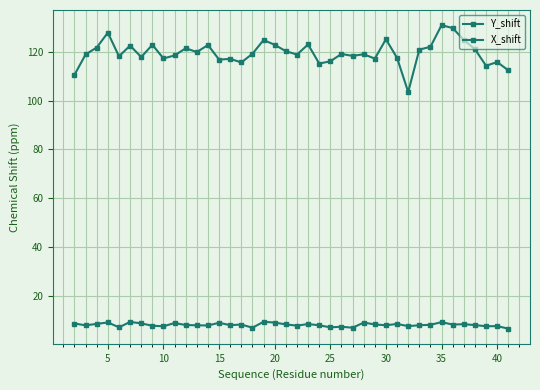

Reading left to right, extract all data points from this chart.

Y_shift: 110.5	118.9	121.8	127.8	118.1	122.5	117.8	122.9	117.3	118.5	121.4	119.9	122.8	116.8	117.1	115.6	119.2	124.8	122.9	120.3	118.9	123.0	115.2	116.1	119.1	118.3	119.0	117.2	125.1	117.5	103.5	120.9	122.0	130.9	129.7	124.9	121.1	114.3	115.8	112.4
X_shift: 8.6	7.8	8.4	9.0	7.0	9.2	8.6	7.6	7.4	8.8	7.9	7.8	7.8	8.9	7.9	8.1	6.8	9.3	8.9	8.2	7.7	8.3	7.8	7.0	7.2	6.8	8.9	8.2	7.8	8.4	7.5	7.8	8.0	9.1	8.1	8.3	7.9	7.4	7.5	6.5